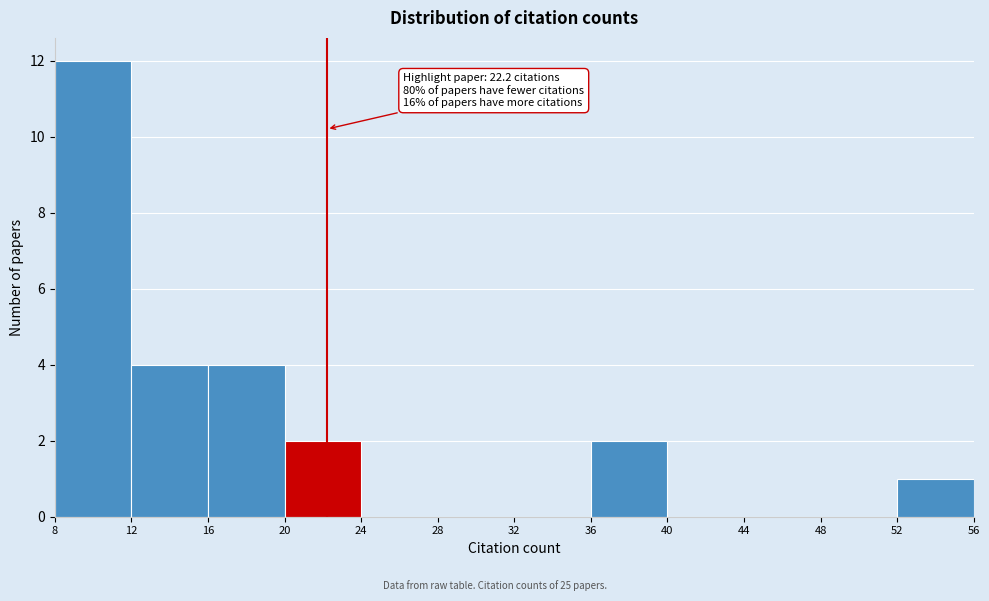

Over which range of the x-axis is the bar tallest?

8 to 12